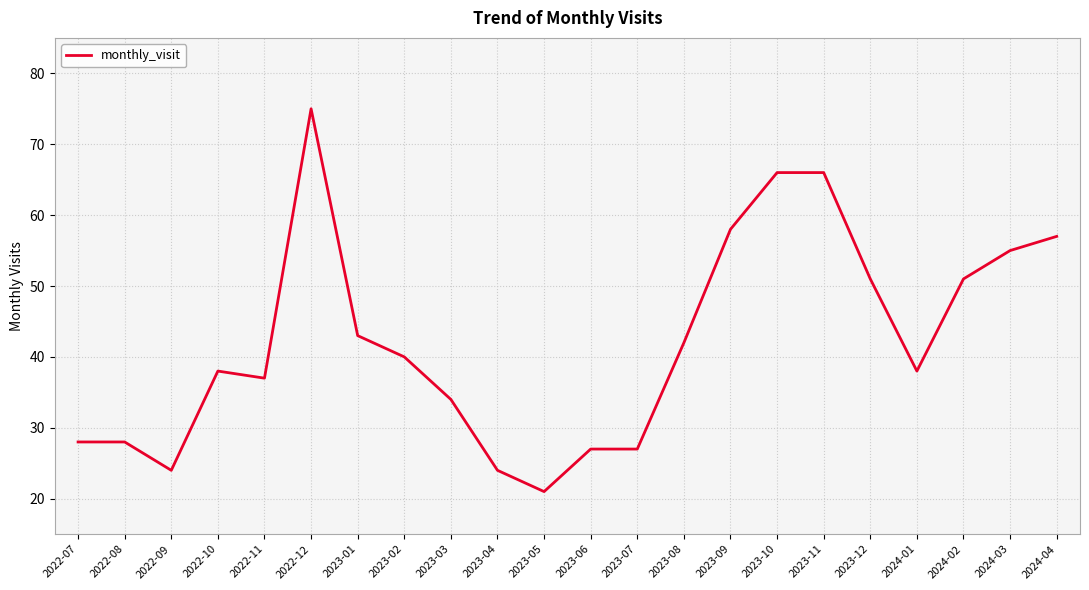

What is the maximum value shown in the chart?

75